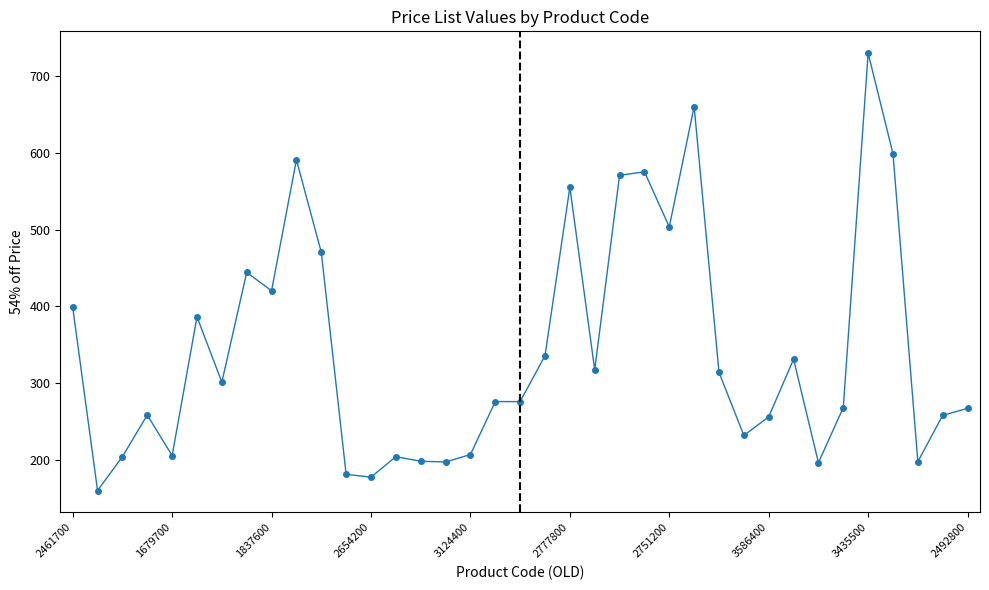

What is the difference between the maximum and minimum values?

569.9